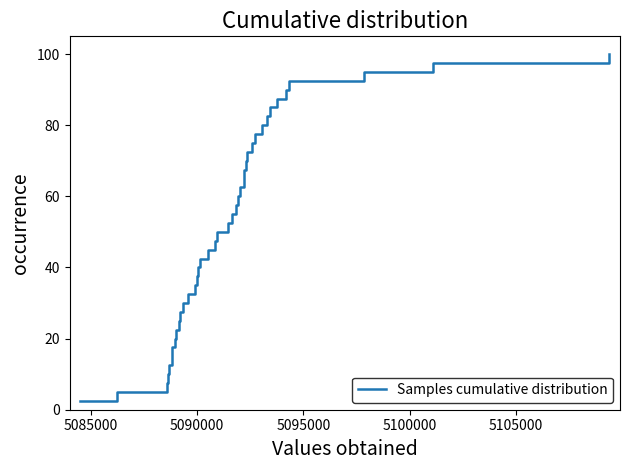

What is the minimum value shown in the chart?

2.5